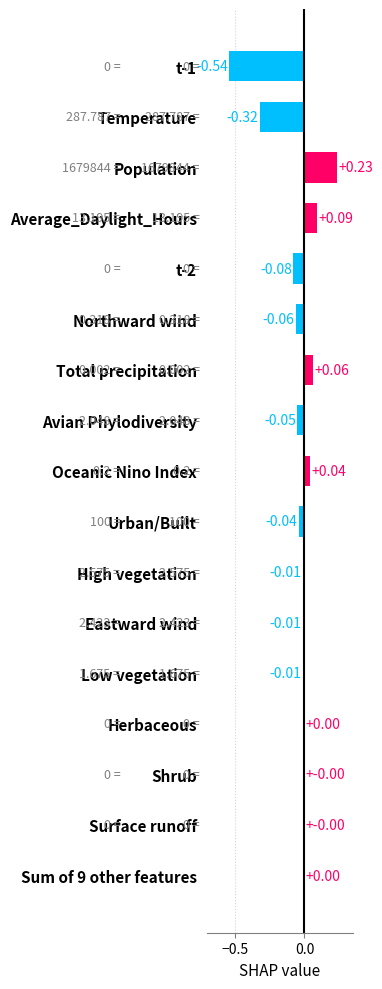

Between t-1 and Avian Phylodiversity, which is larger?

Avian Phylodiversity